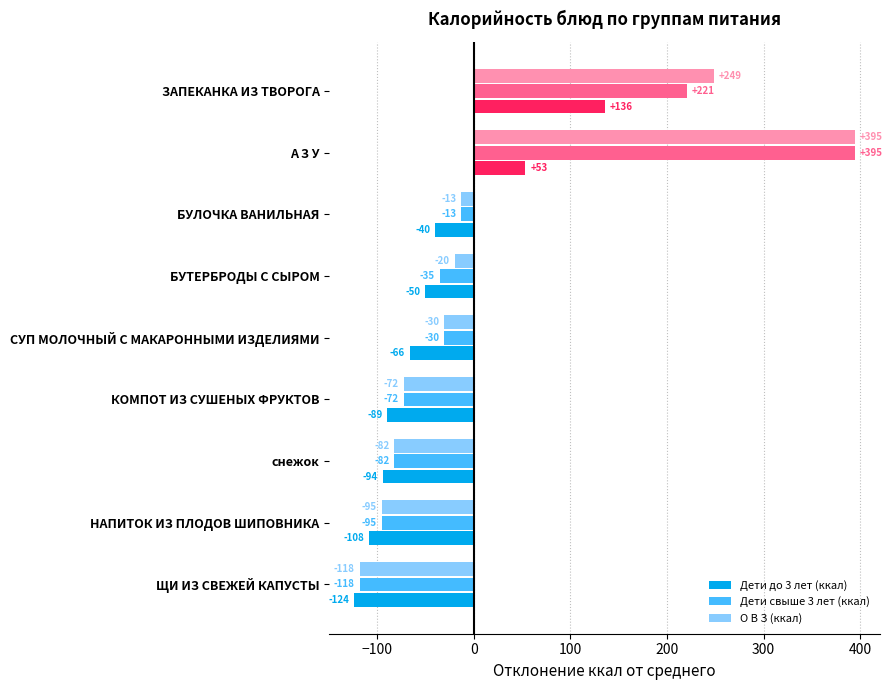

What is the maximum value shown in the chart?

394.6